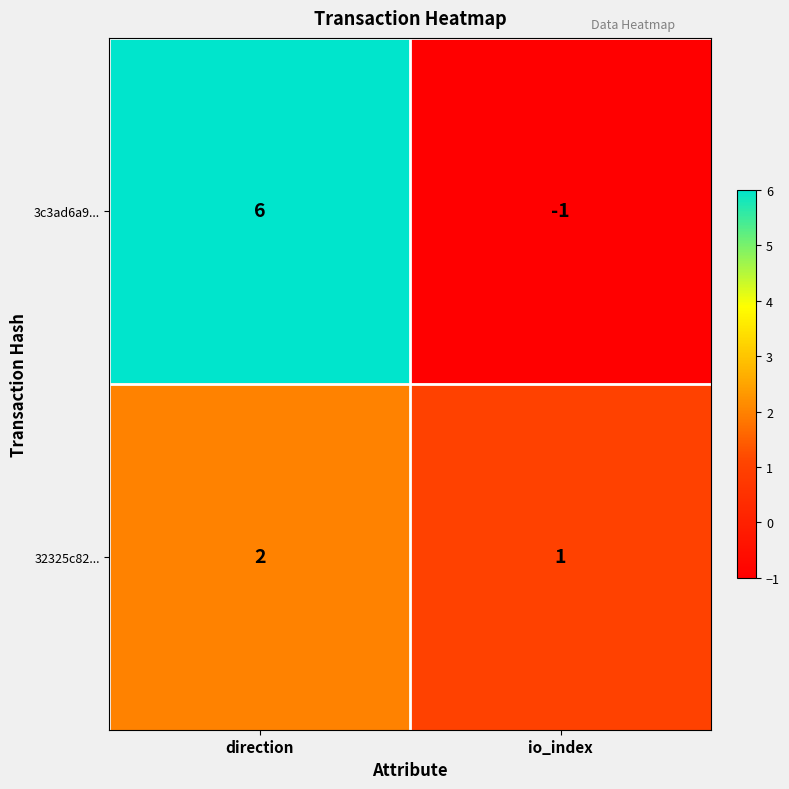

How many data points does each series have?

2